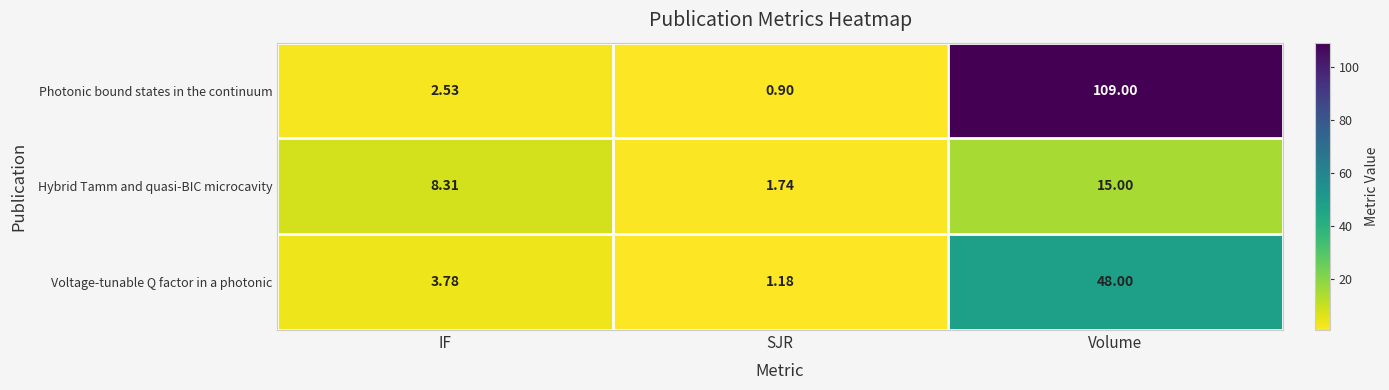

How many data points does each series have?

3